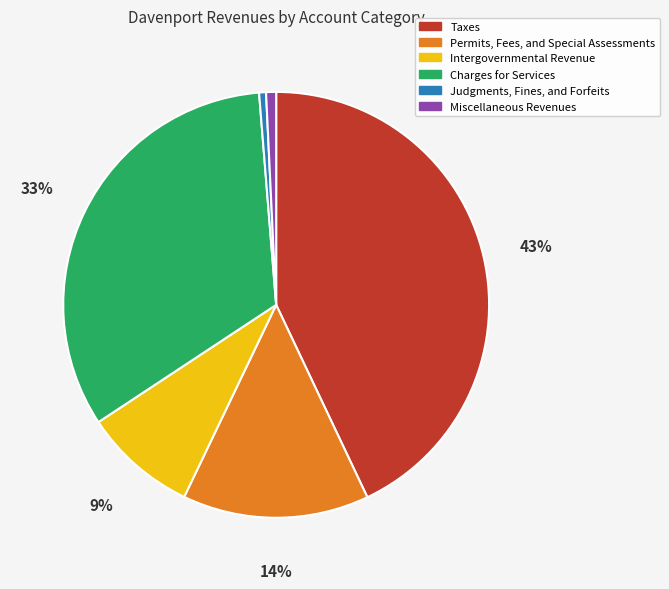

How many segments does this pie chart have?

6